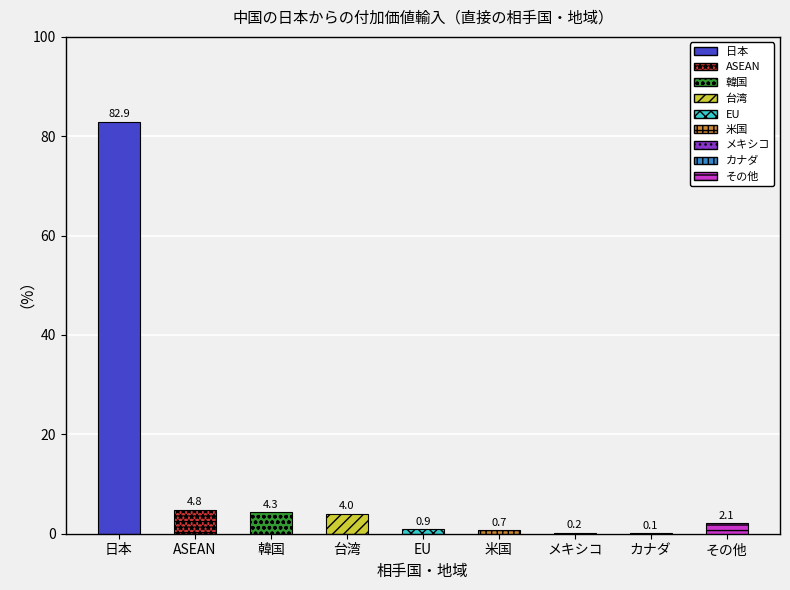

Count the number of categories in the chart.

9